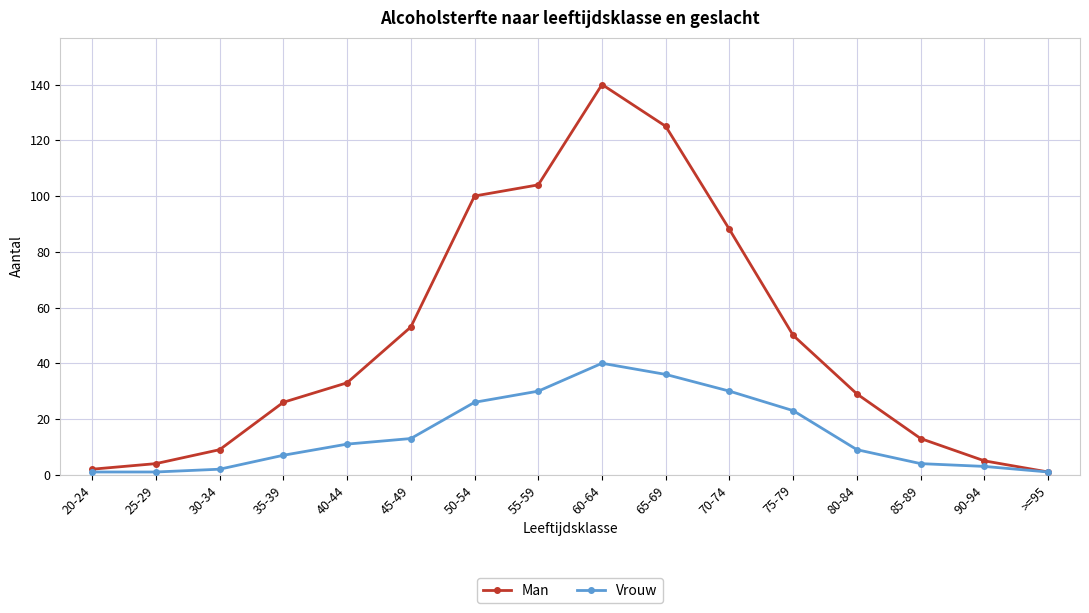

How many values in the Man series are below 33?

8